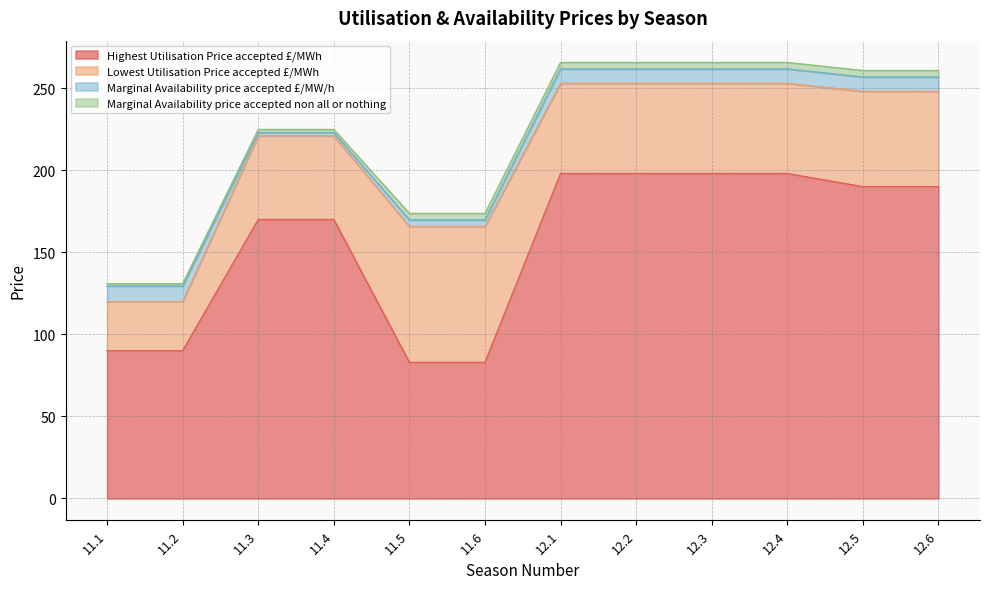

At which label is Lowest Utilisation Price accepted £/MWh closest to 56?

12.1